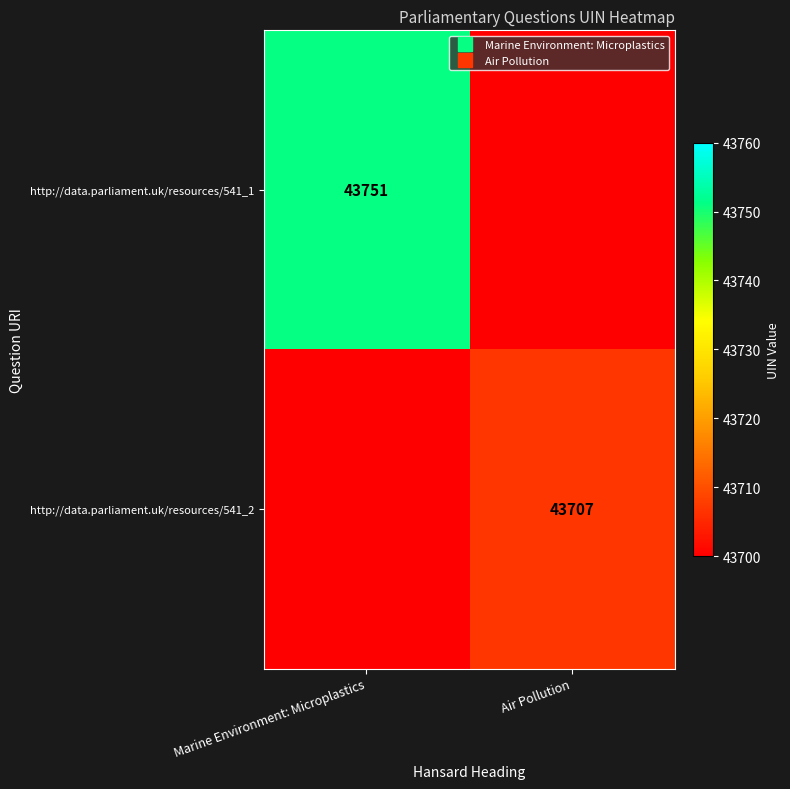

At how many categories does at least one series exceed 18307?

2